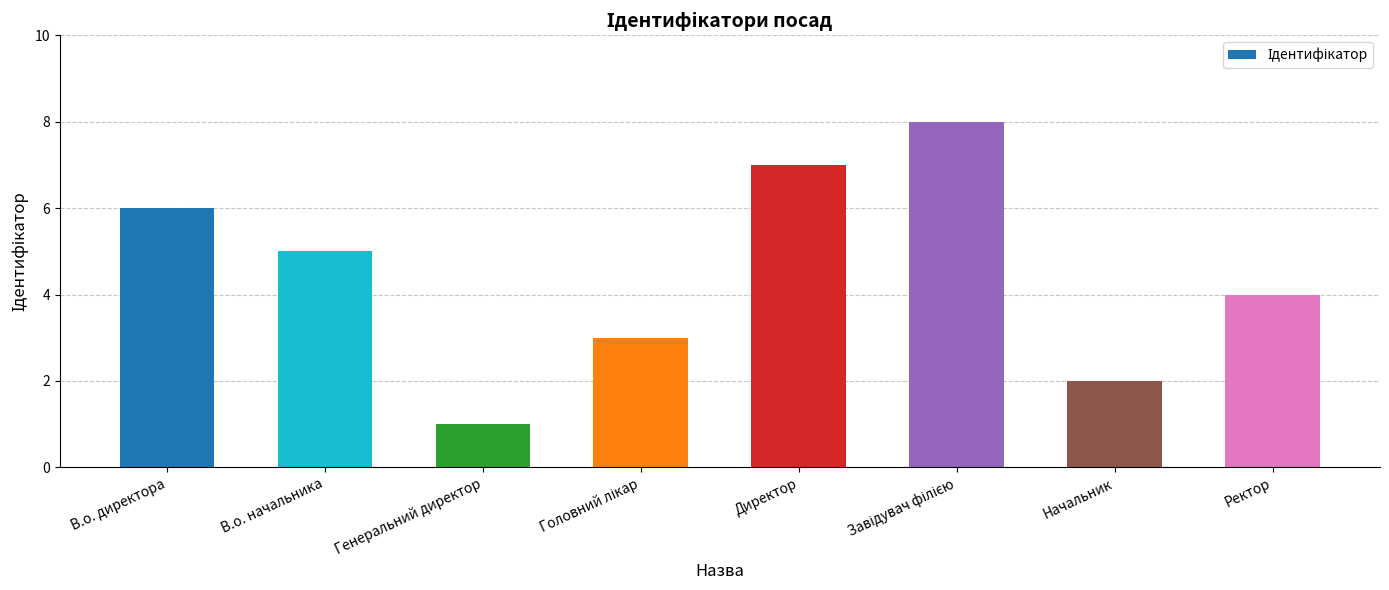

What is the change in value from Начальник to Ректор?

+2